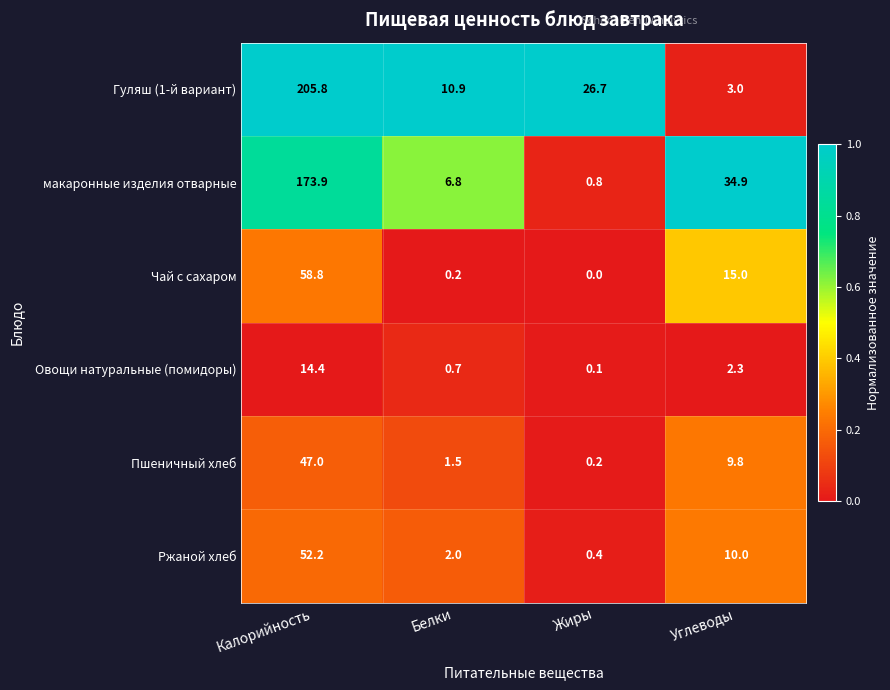

At how many categories does at least one series exceed 0?

4